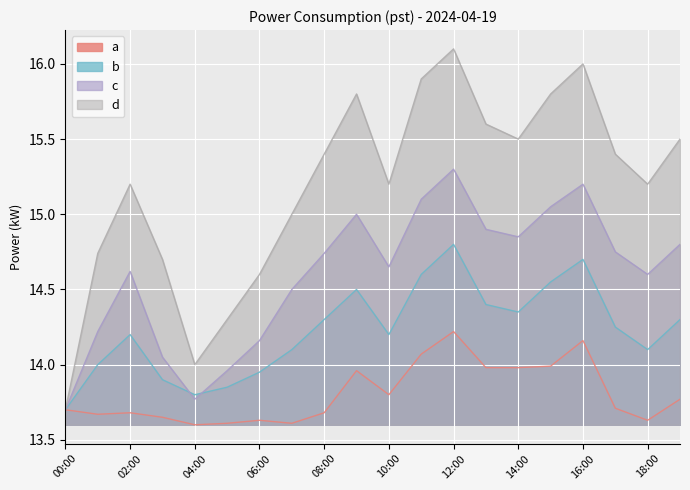

What are all the series names shown in the legend?

a, b, c, d